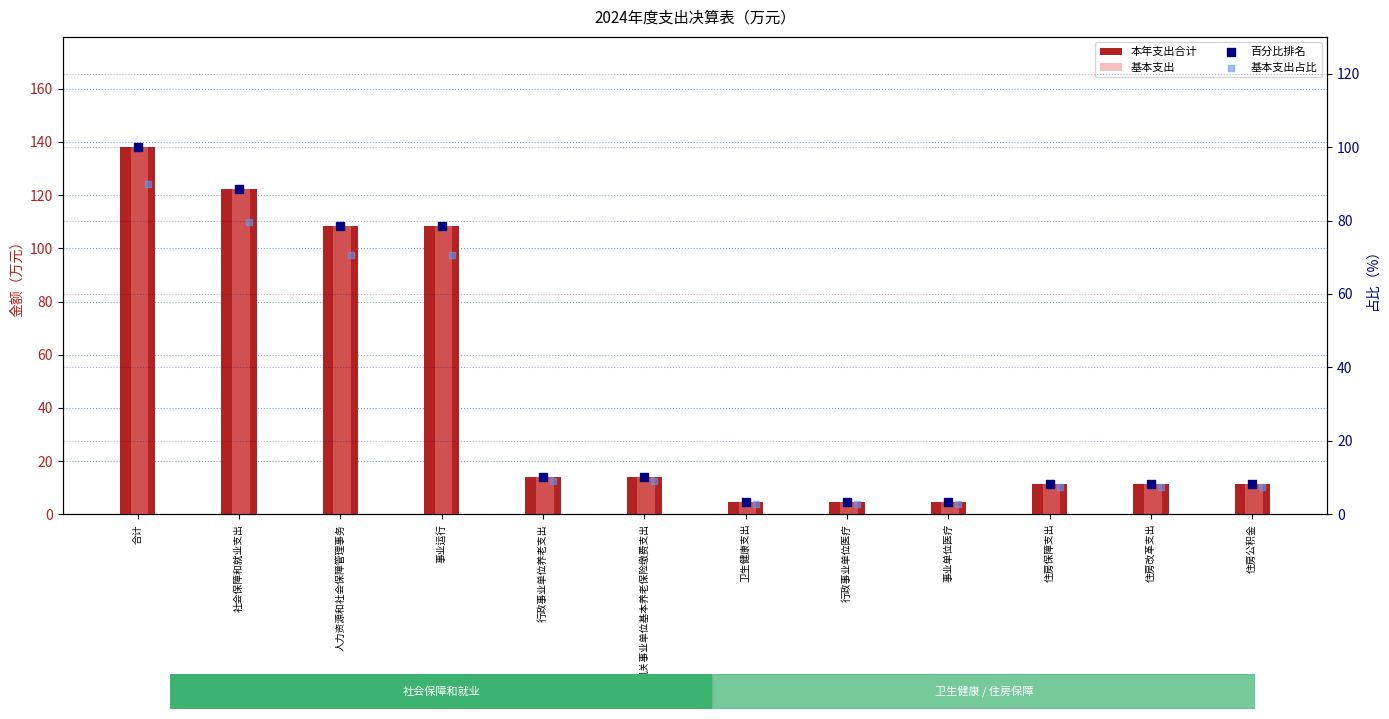

What is the total value across all series at 住房保障支出?

38.4